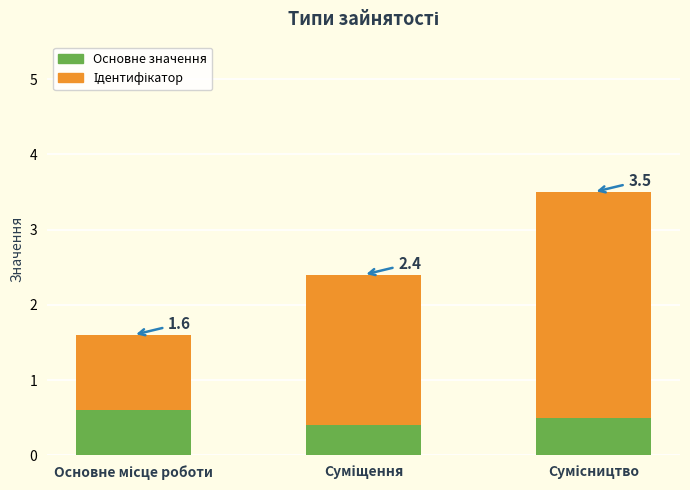

How many bars are there in total?

3